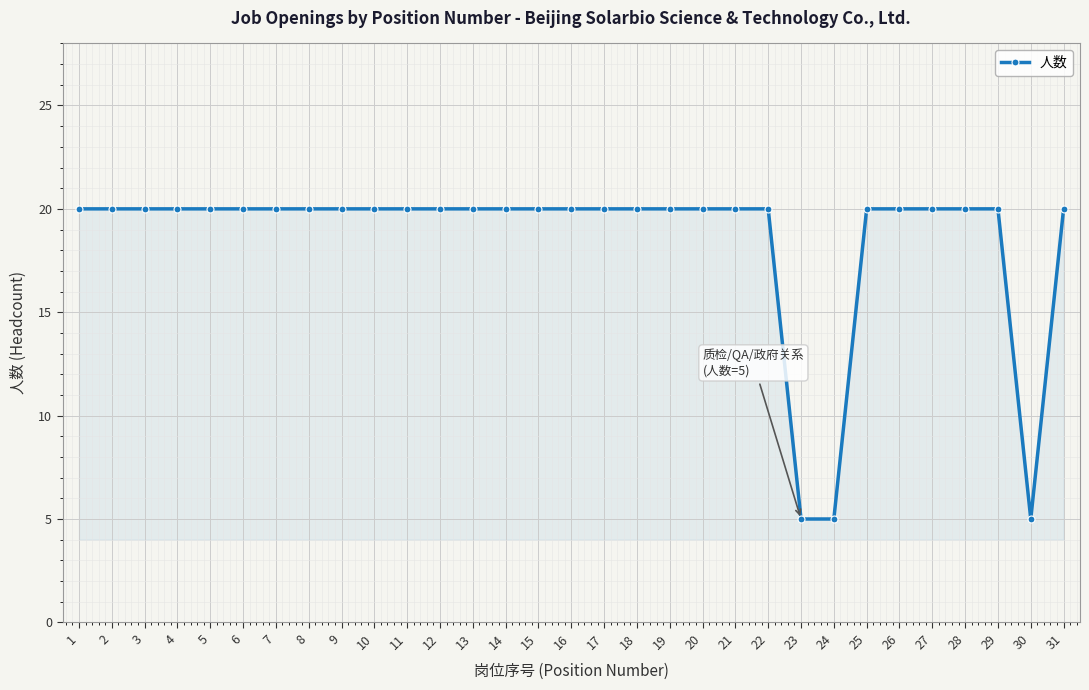

What is the approximate value at 5, to the nearest 5?

20